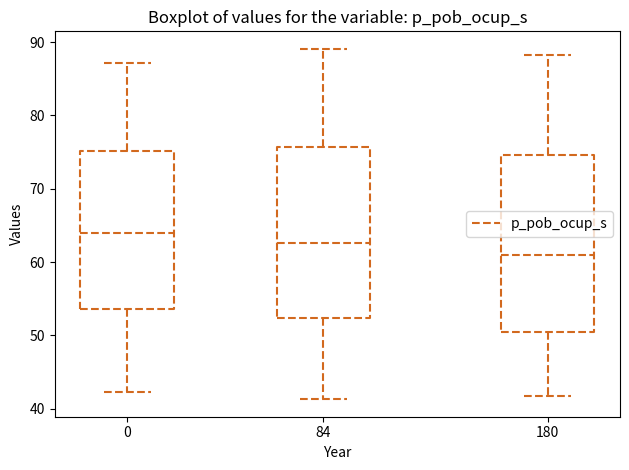

Reading left to right, read every box against the y-axis: the position of its median line, the range the box covers, and the ends of its whiskers. The values are not printed on the chart, so give them approximately, as read against the axis.

0: median 64, box 54 to 75, whiskers 42 to 87
84: median 63, box 52 to 76, whiskers 41 to 89
180: median 61, box 50 to 75, whiskers 42 to 88